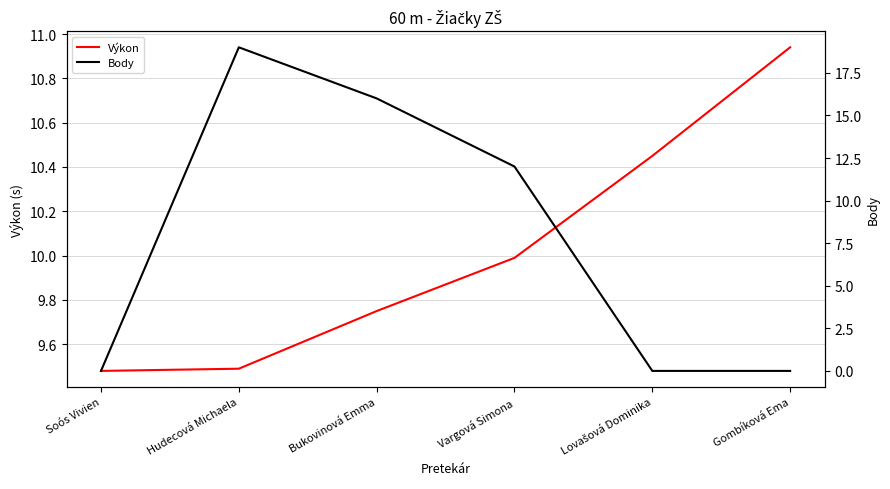

Is it true that Výkon equals 10.9 at Gombíková Ema?

True